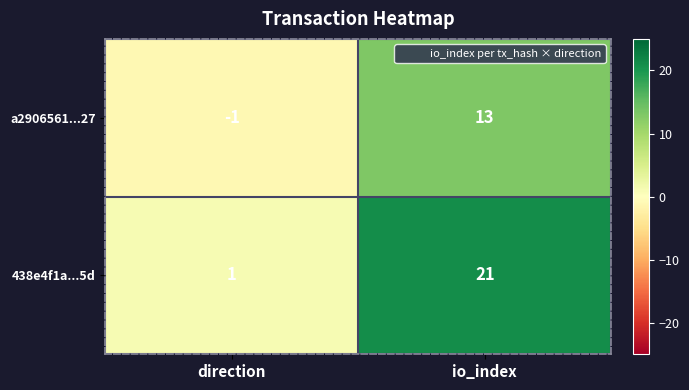

What is the total value across all series at io_index?

34